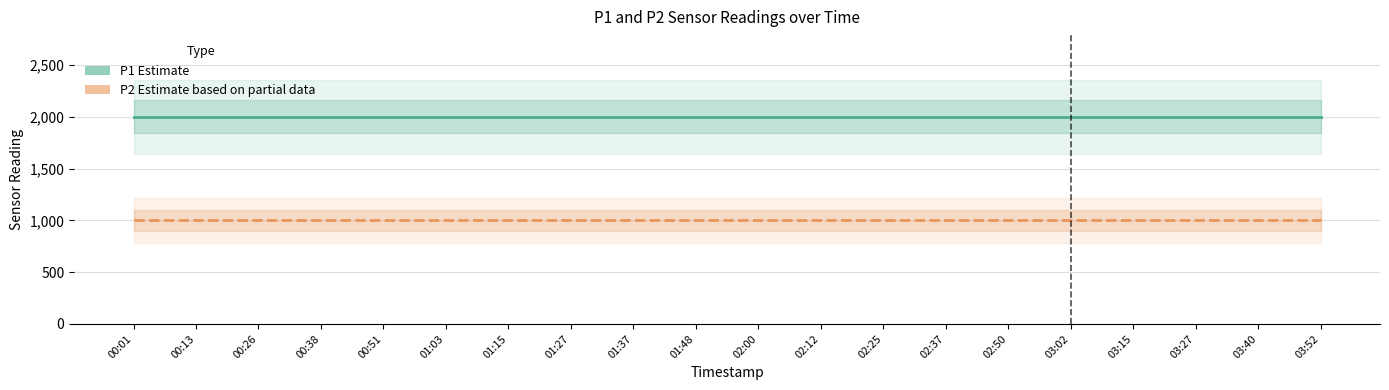

True or false: P2 Estimate based on partial data and P1 Estimate cross at least once.

False